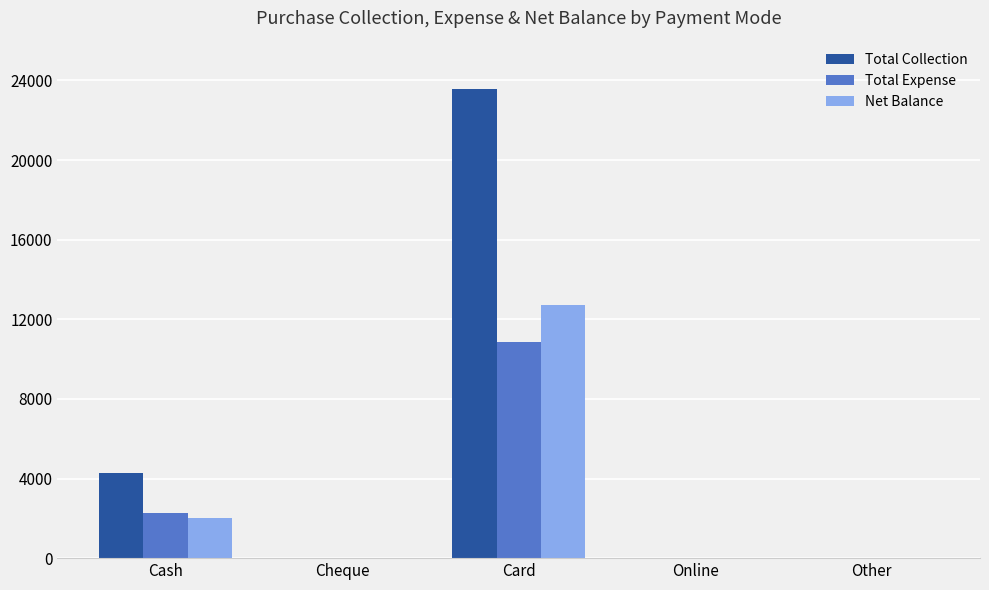

What is the highest value of the Net Balance series?

12696